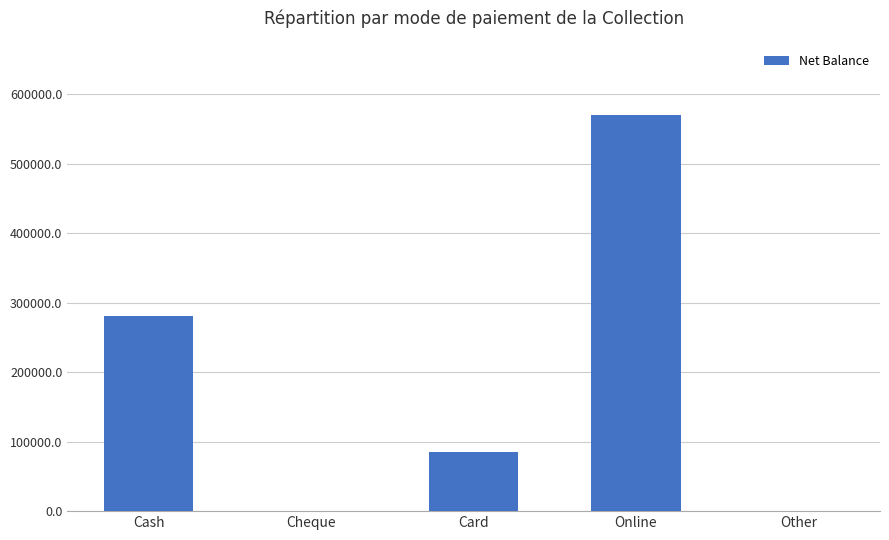

What is the sum of all values?

935491